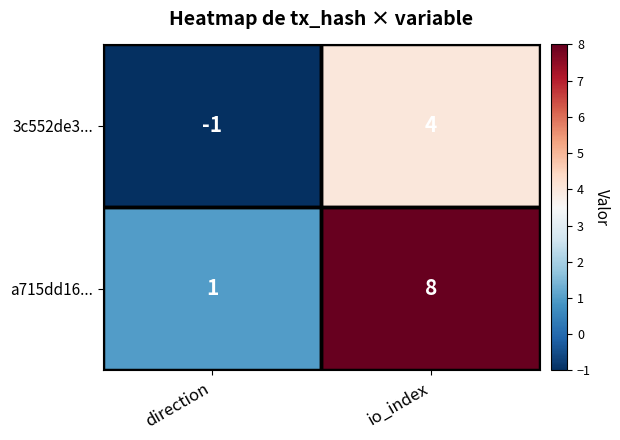

Is the value of a715dd16... at io_index greater than the value of 3c552de3... at direction?

Yes